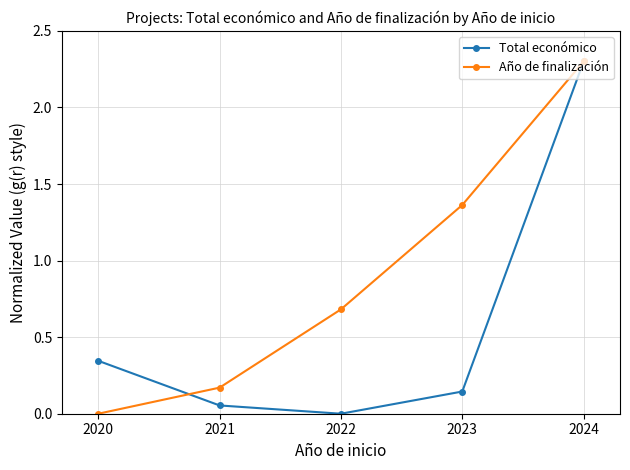

How many positive values does the Total económico series have?

4